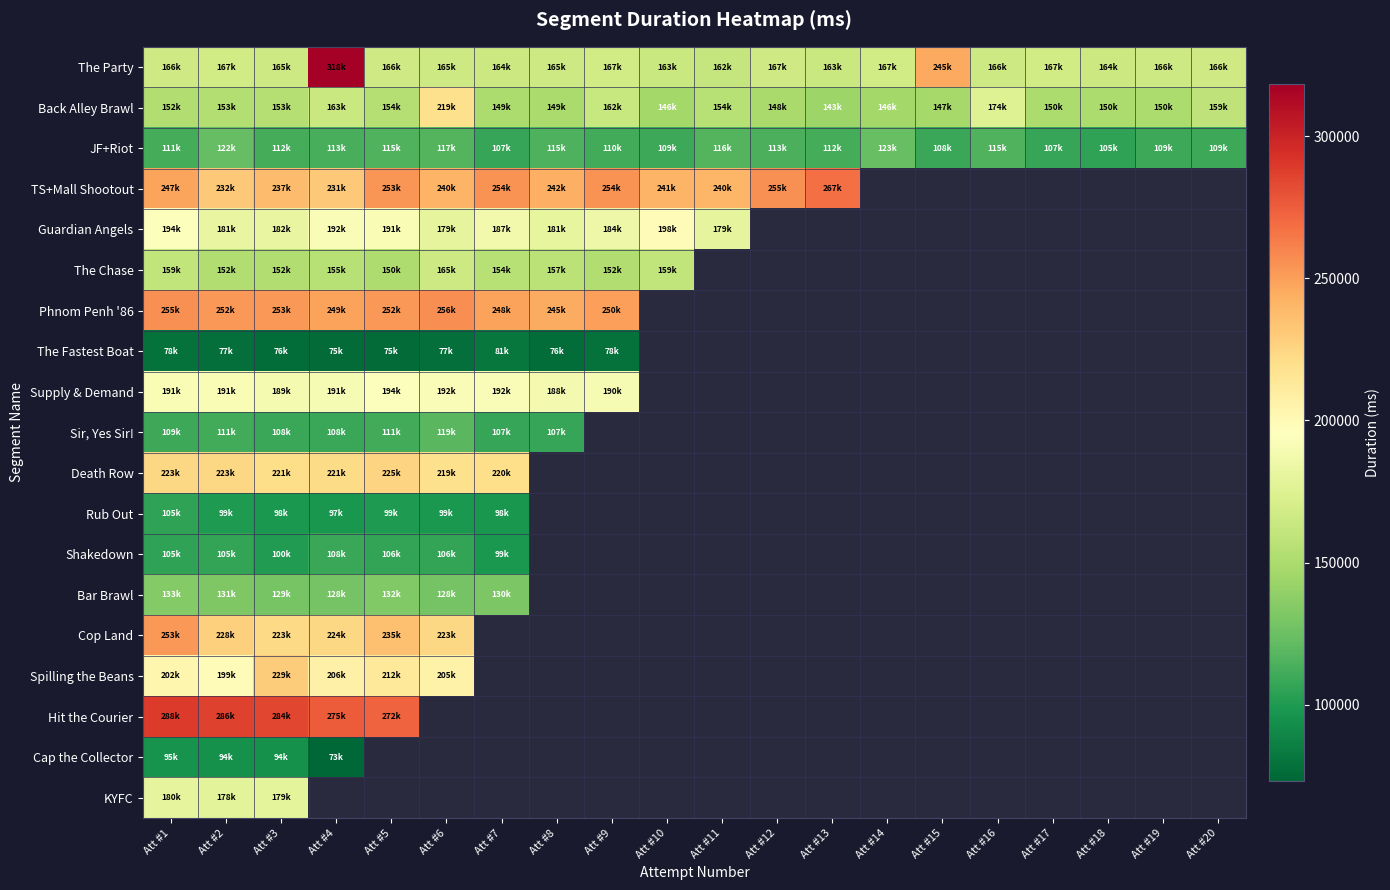

Which has a higher value, Att #1 or Att #7?

Att #1